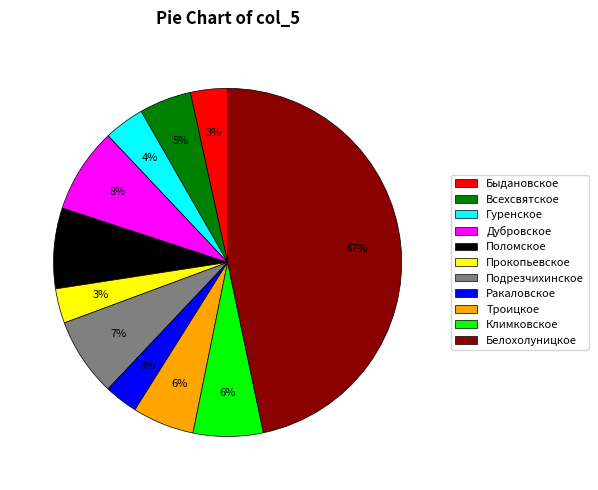

Is the sum of Дубровское and Поломское greater than half?

No